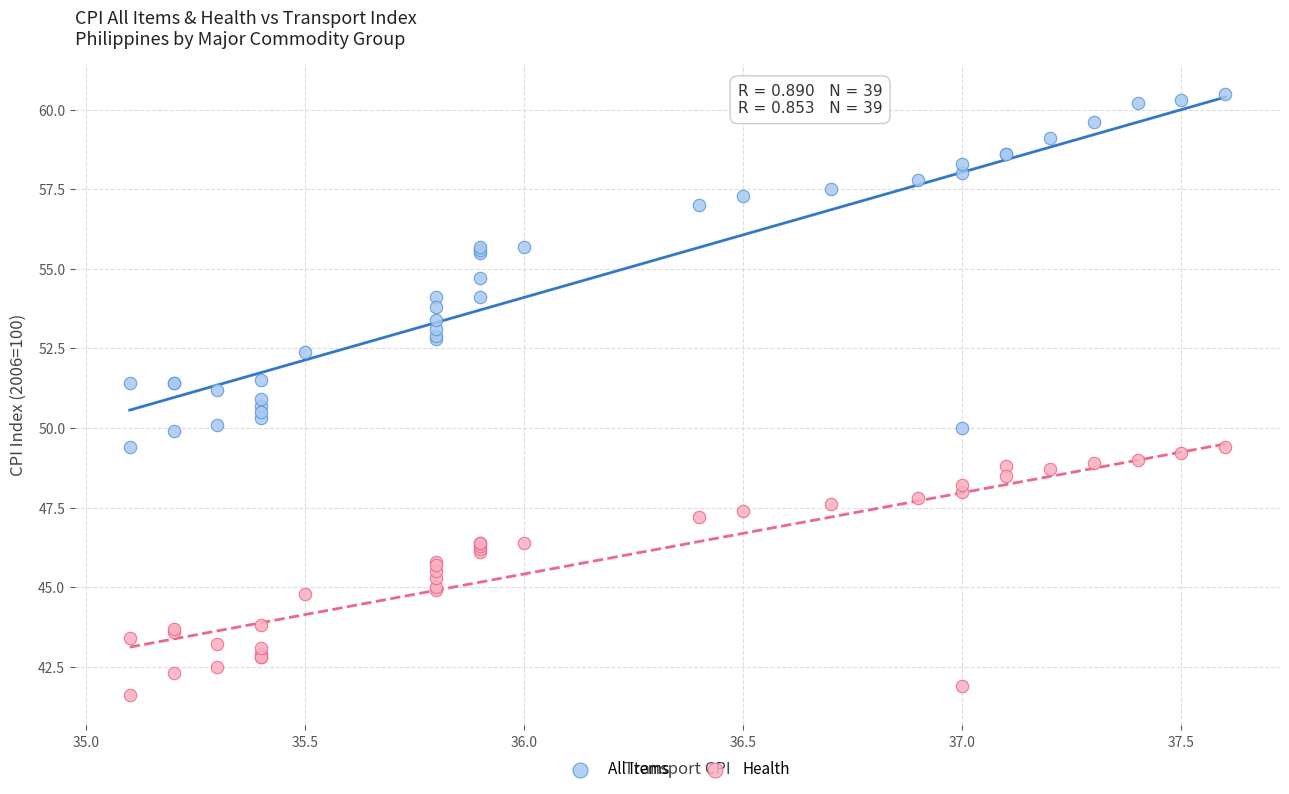

Which series contains the highest Y value?

All Items